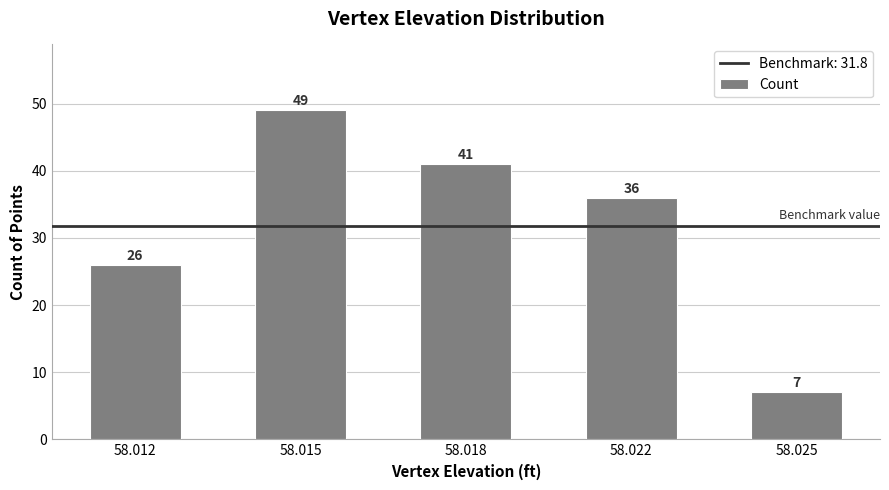

What value does the data have at 58.018, to the nearest 10?

40